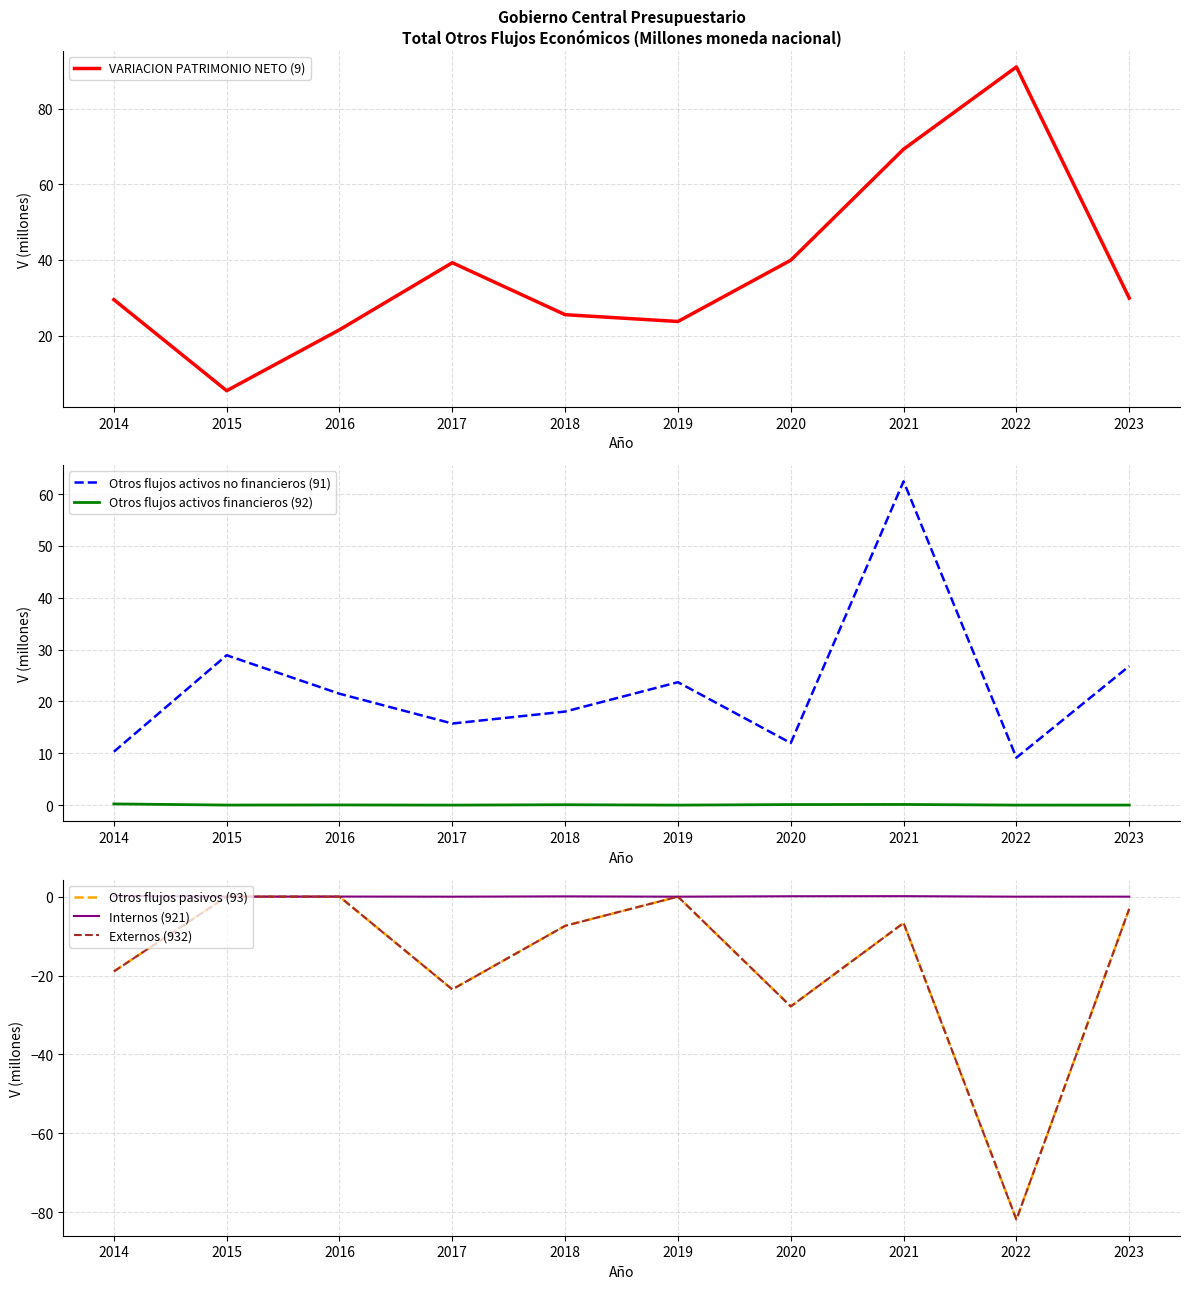

Between 2017 and 2023, which series saw the biggest shift?

Otros flujos pasivos (93)